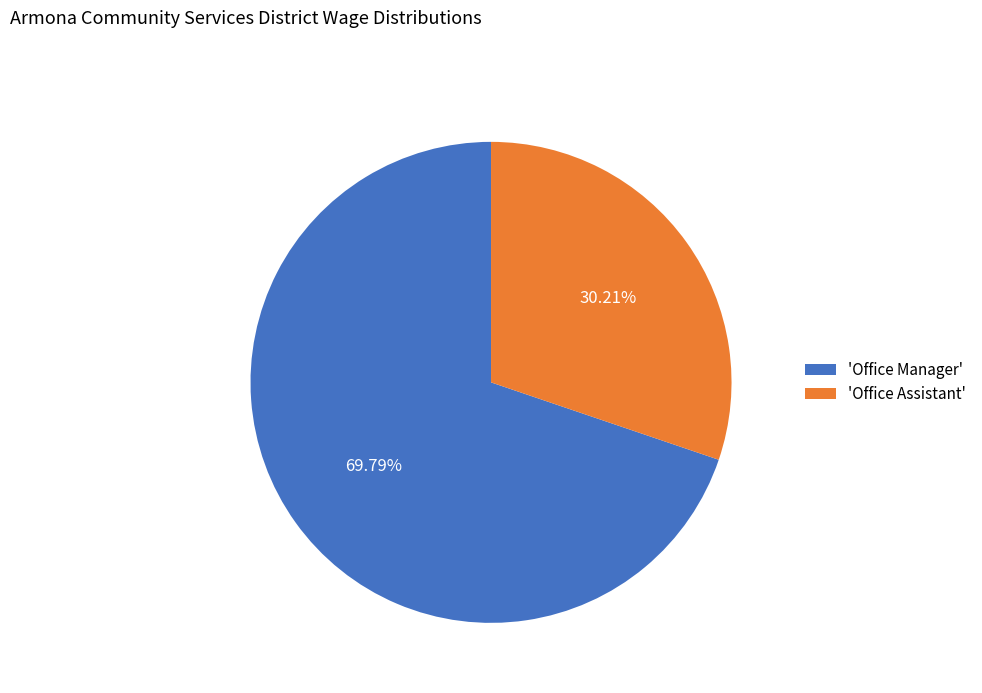

Do 'Office Manager' and 'Office Assistant' together represent more than half of the pie?

Yes